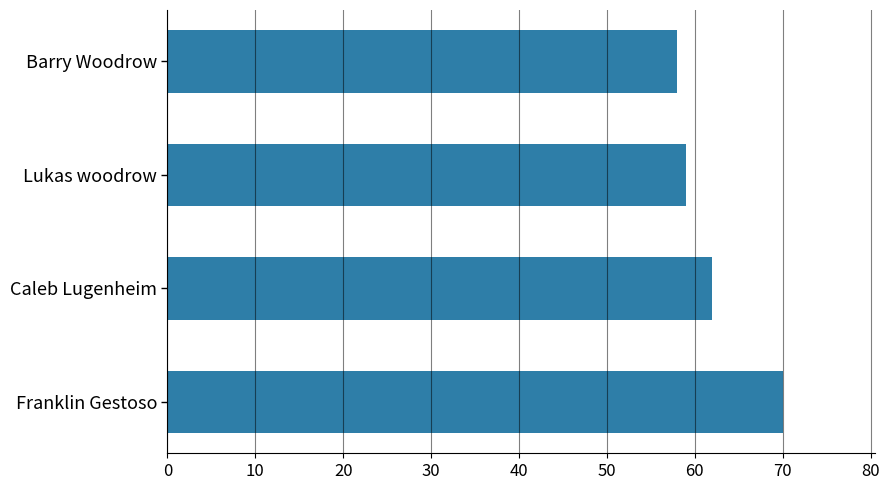

At which label is the value closest to 64?

Caleb Lugenheim